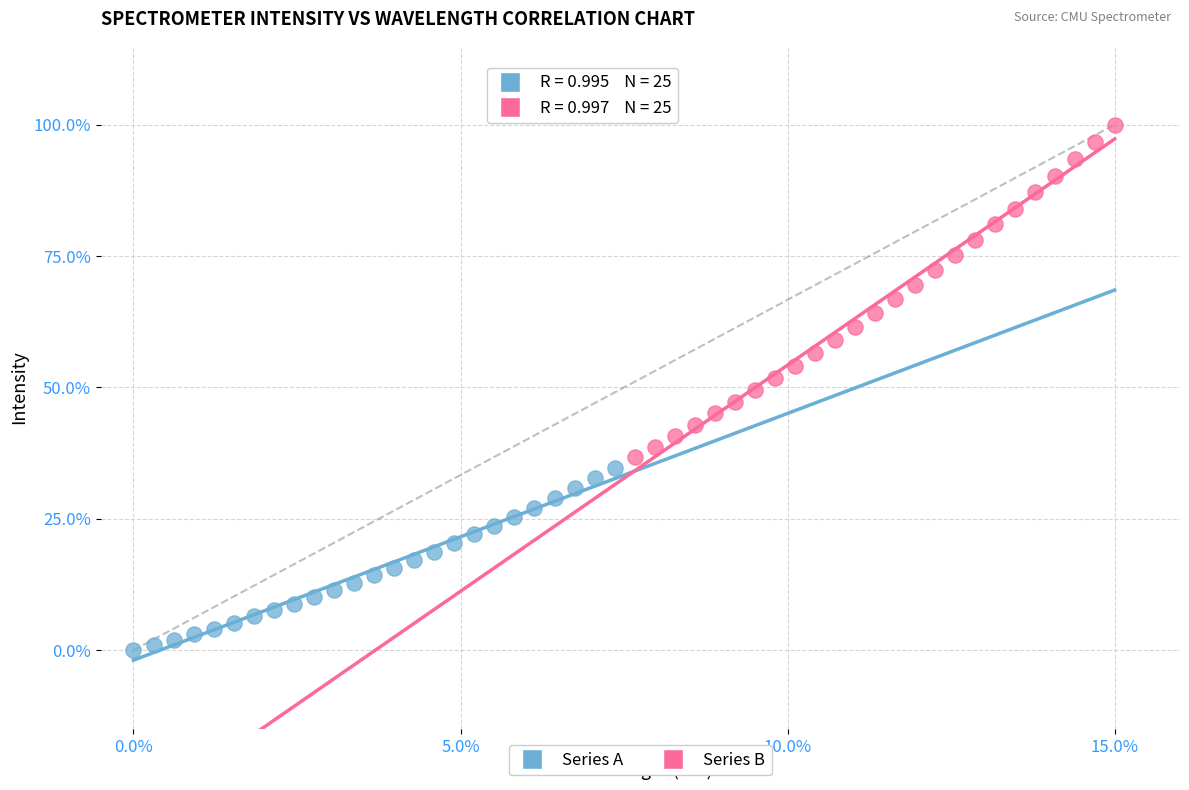

Which series has the widest spread of Y values?

Series B